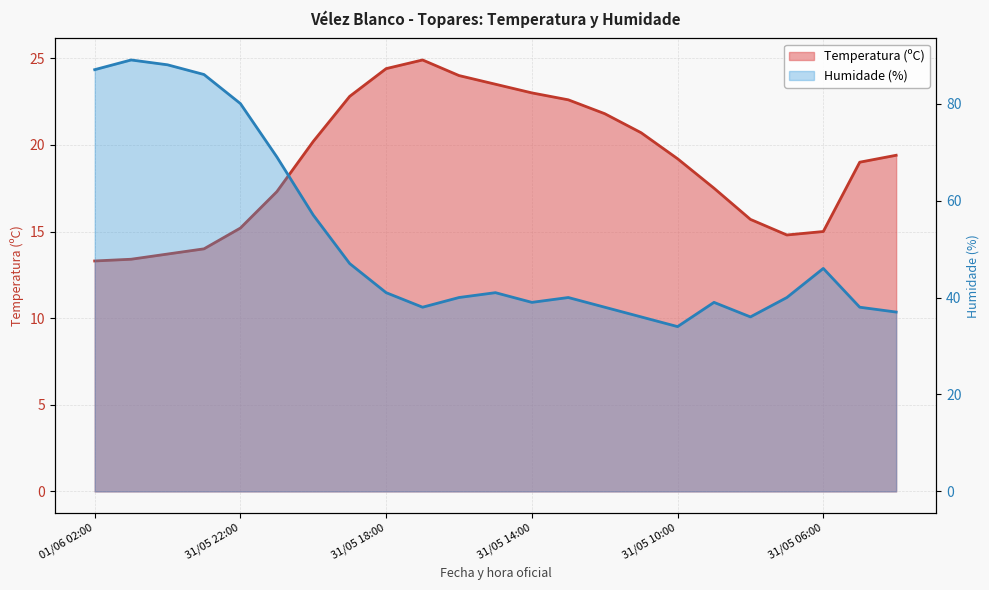

Reading left to right, what are all the values shown in this chart?

Temperatura (ºC): 01/06 02:00=13.3	01/06 01:00=13.4	01/06 00:00=13.7	31/05 23:00=14.0	31/05 22:00=15.2	31/05 21:00=17.3	31/05 20:00=20.2	31/05 19:00=22.8	31/05 18:00=24.4	31/05 17:00=24.9	31/05 16:00=24.0	31/05 15:00=23.5	31/05 14:00=23.0	31/05 13:00=22.6	31/05 12:00=21.8	31/05 11:00=20.7	31/05 10:00=19.2	31/05 09:00=17.5	31/05 08:00=15.7	31/05 07:00=14.8	31/05 06:00=15.0	31/05 05:00=19.0	31/05 04:00=19.4
Humidade (%): 01/06 02:00=87.0	01/06 01:00=89.0	01/06 00:00=88.0	31/05 23:00=86.0	31/05 22:00=80.0	31/05 21:00=69.0	31/05 20:00=57.0	31/05 19:00=47.0	31/05 18:00=41.0	31/05 17:00=38.0	31/05 16:00=40.0	31/05 15:00=41.0	31/05 14:00=39.0	31/05 13:00=40.0	31/05 12:00=38.0	31/05 11:00=36.0	31/05 10:00=34.0	31/05 09:00=39.0	31/05 08:00=36.0	31/05 07:00=40.0	31/05 06:00=46.0	31/05 05:00=38.0	31/05 04:00=37.0